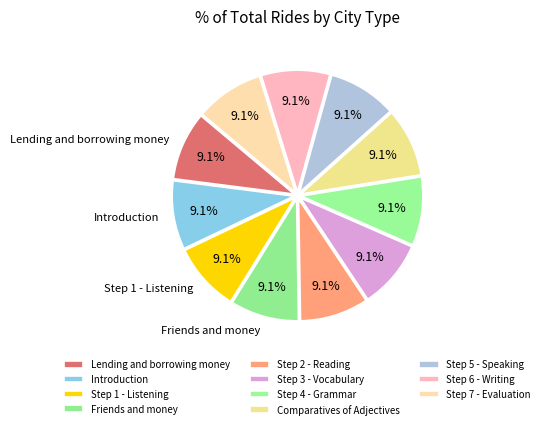

How many slices are in this pie chart?

11